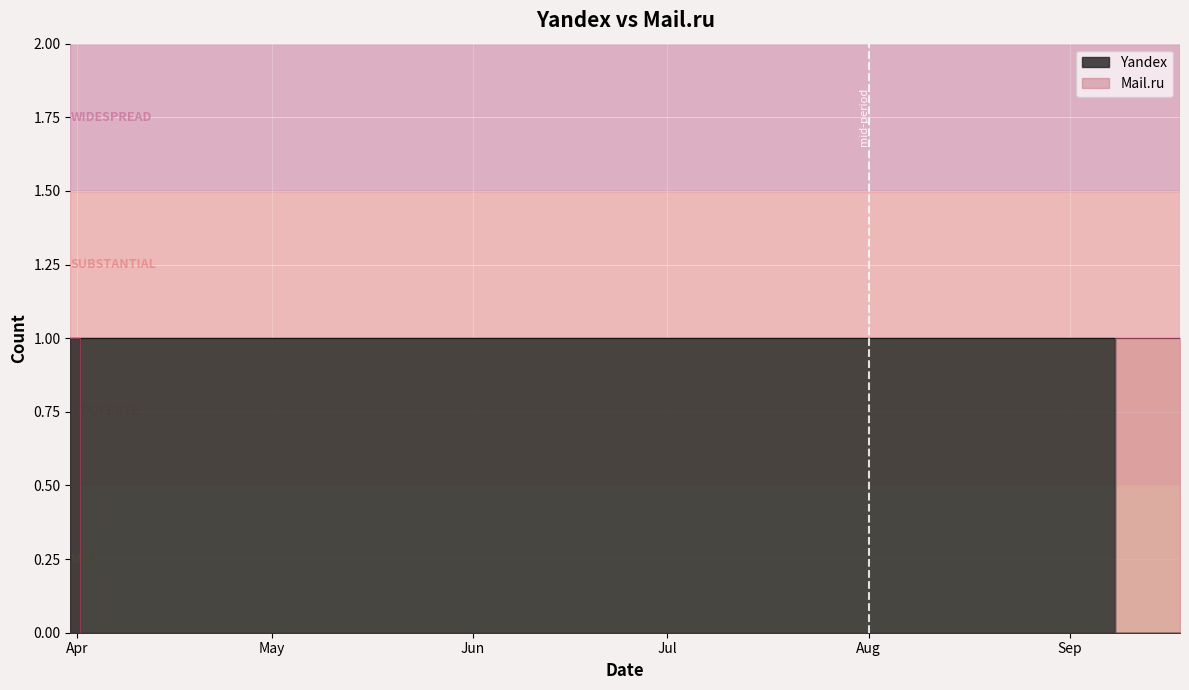

At 2009-08-29, list the series in order from largest to smallest.

Yandex, Mail.ru